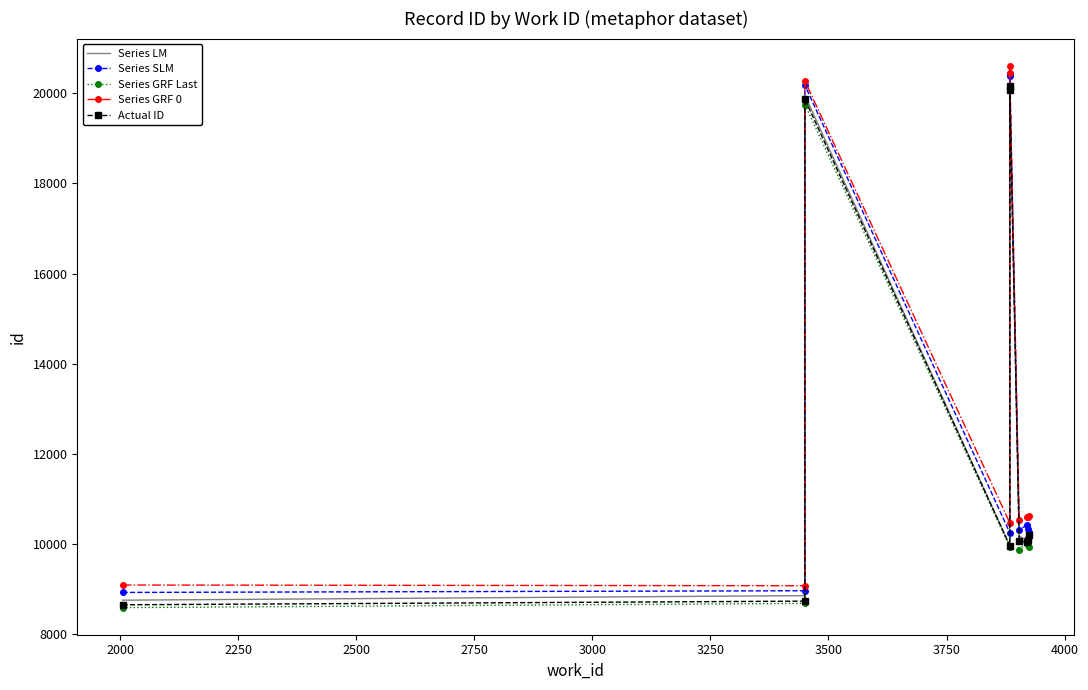

True or false: Series GRF Last and Actual ID cross at least once.

True